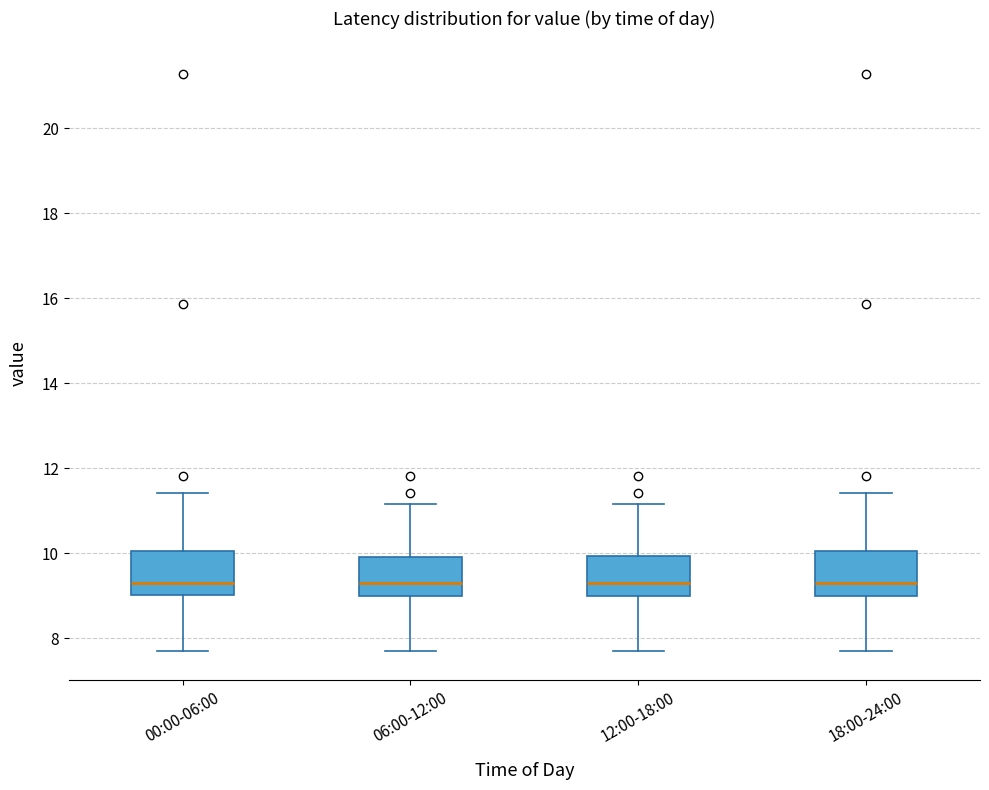

Reading left to right, read every box against the y-axis: the position of its median line, the range the box covers, and the ends of its whiskers. The values are not printed on the chart, so give them approximately, as read against the axis.

00:00-06:00: median 9.4, box 9.0 to 10.0, whiskers 7.8 to 11.4
06:00-12:00: median 9.4, box 9.0 to 10.0, whiskers 7.8 to 11.2
12:00-18:00: median 9.4, box 9.0 to 10.0, whiskers 7.8 to 11.2
18:00-24:00: median 9.4, box 9.0 to 10.0, whiskers 7.8 to 11.4